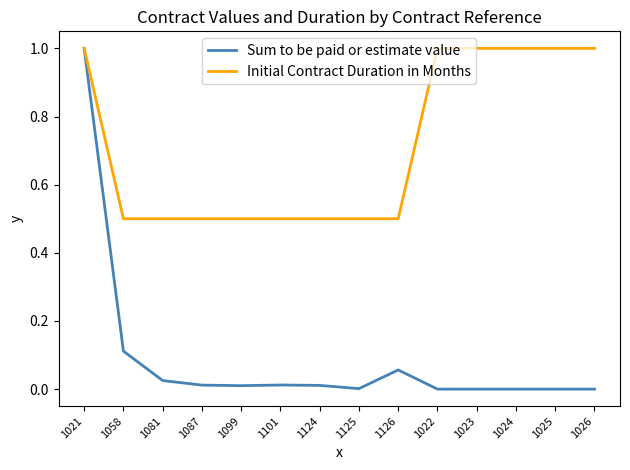

How many lines are shown in the chart?

2